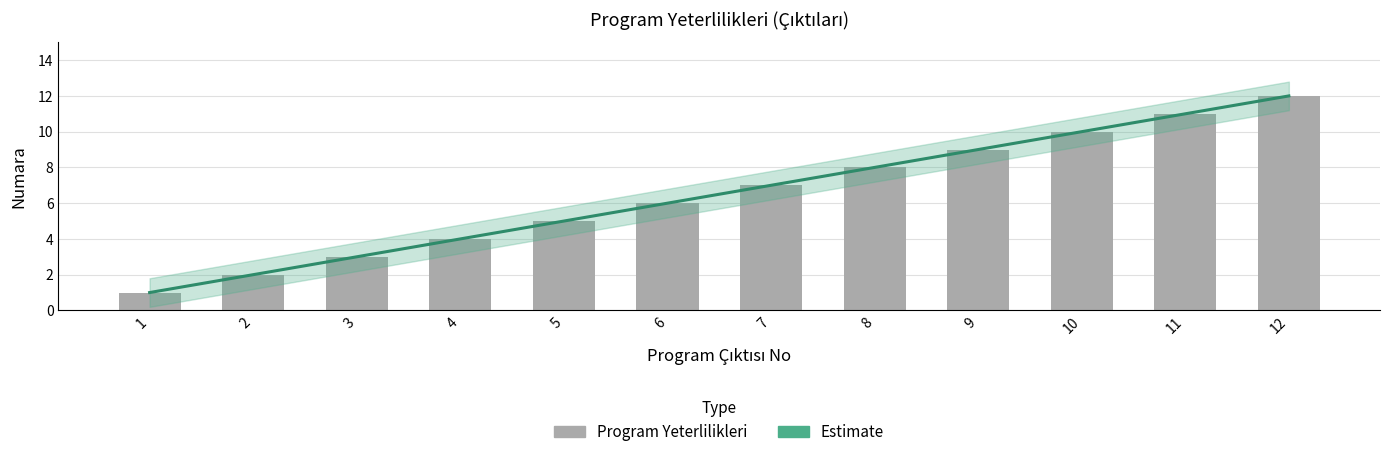

Rank the categories by value from highest to lowest.

12, 11, 10, 9, 8, 7, 6, 5, 4, 3, 2, 1